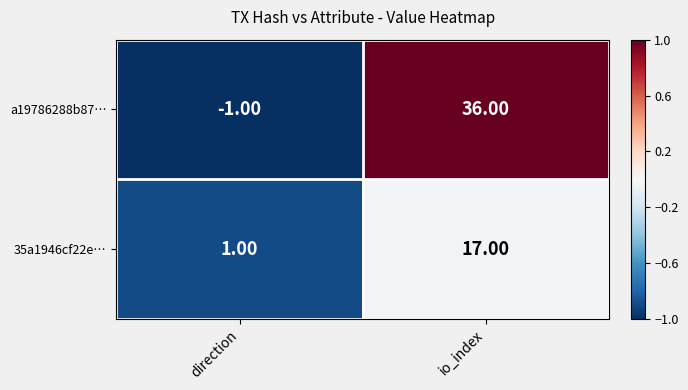

How many series are shown in this chart?

2